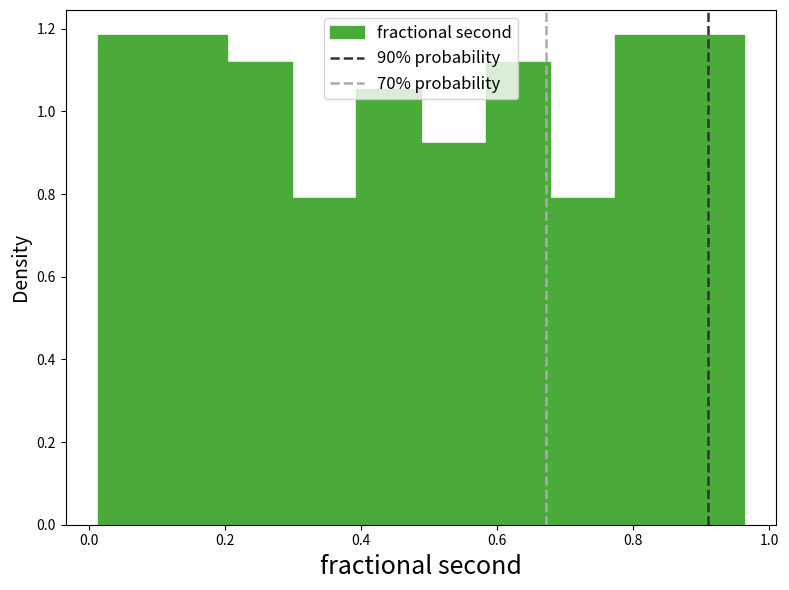

What is the height of the bar covering 0.86 to 0.96 on the x-axis? Neither the bar edges nor the heights are printed on the chart, so give them approximately, as read against the axes.

1.18